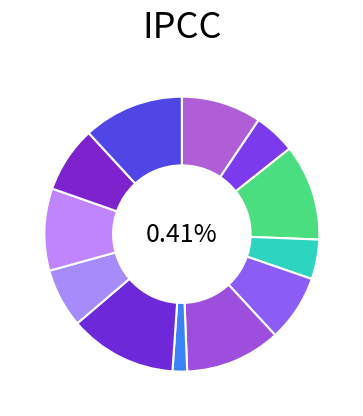

To the nearest percent, what is the difference between the largest and smallest slice percentages?

11%